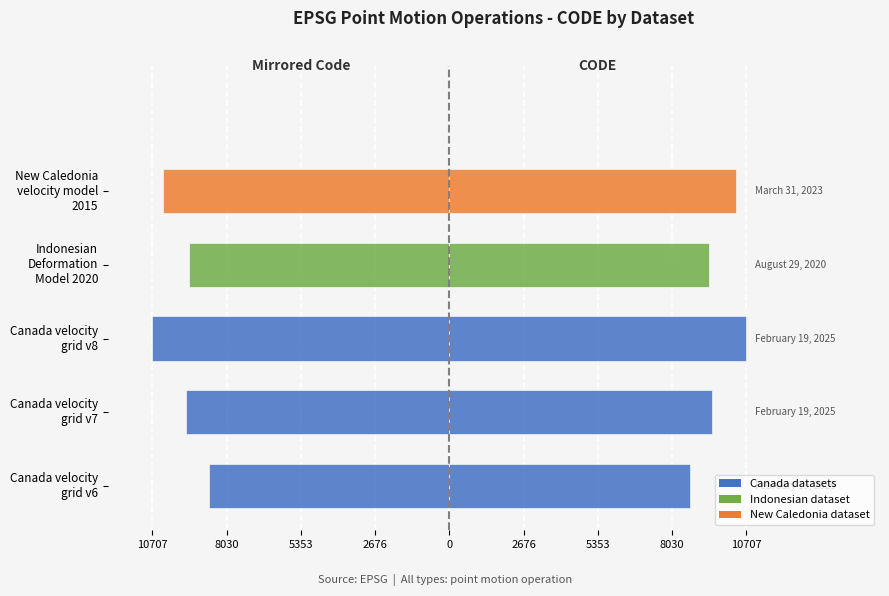

What is the greatest value displayed?

10707